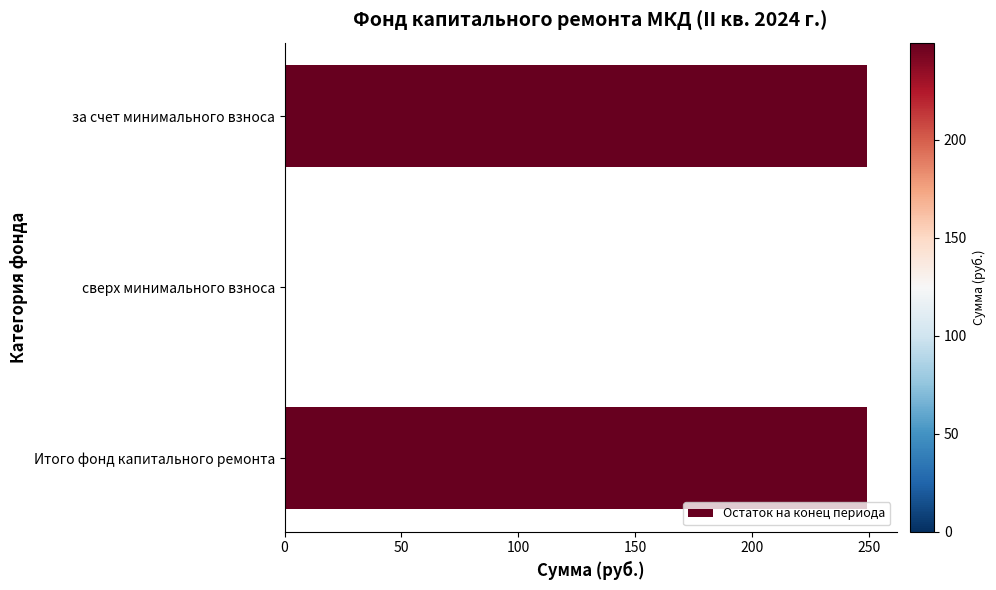

Reading bottom to top, what are all the values shown in this chart?

Итого фонд капитального ремонта=249.4	сверх минимального взноса=0.0	за счет минимального взноса=249.4